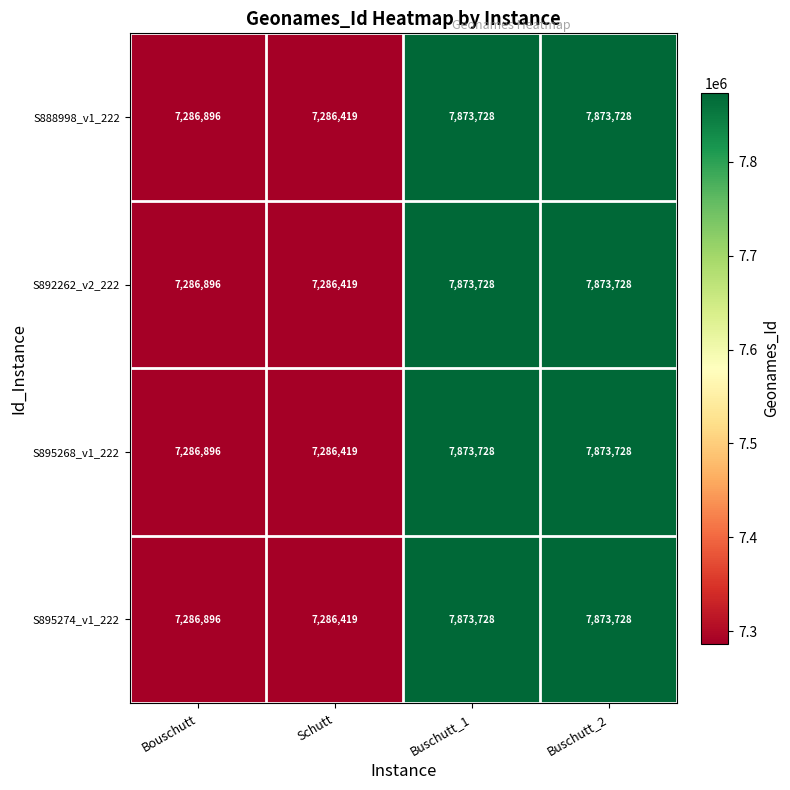

Count the number of categories in the chart.

4